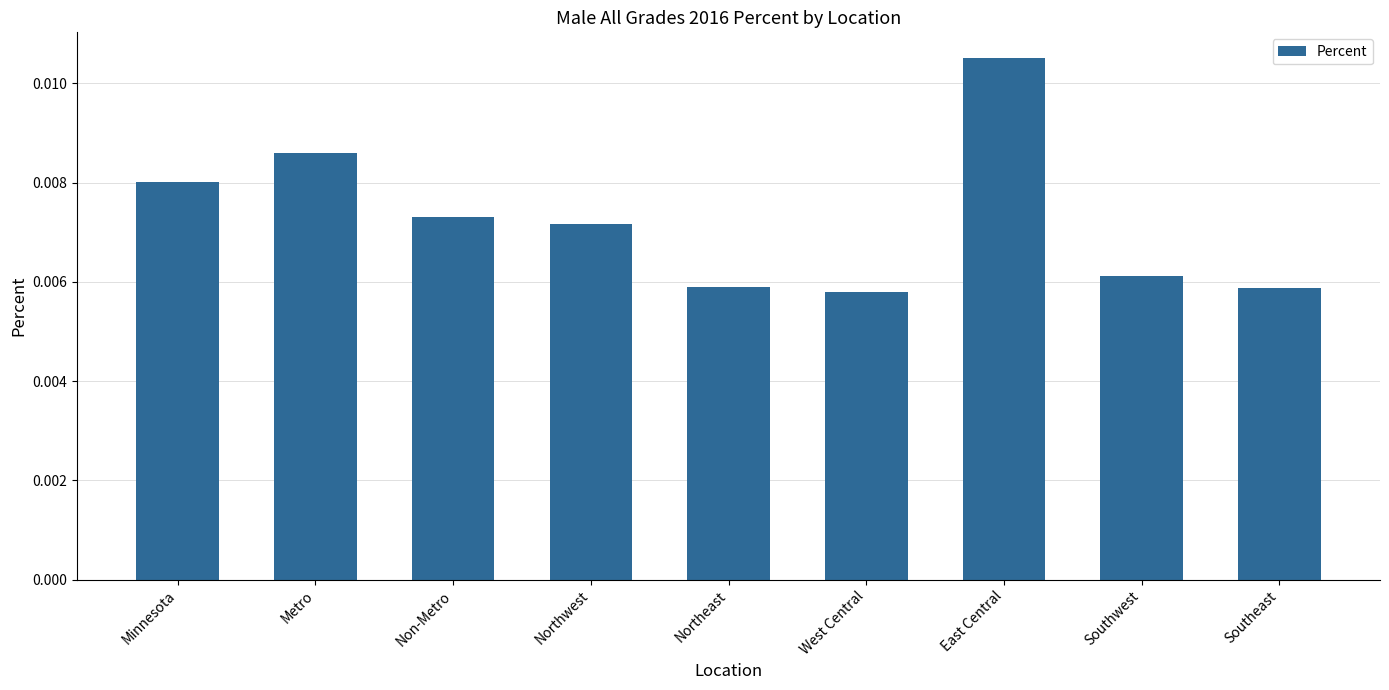

What is the label of the 6th bar from the left?

West Central